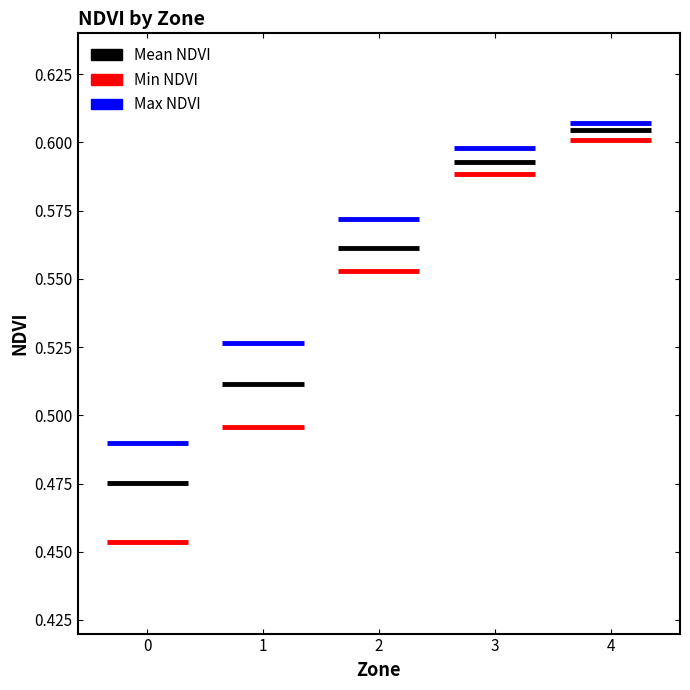

What is the difference between the maximum and minimum values in the Mean NDVI series?

0.1